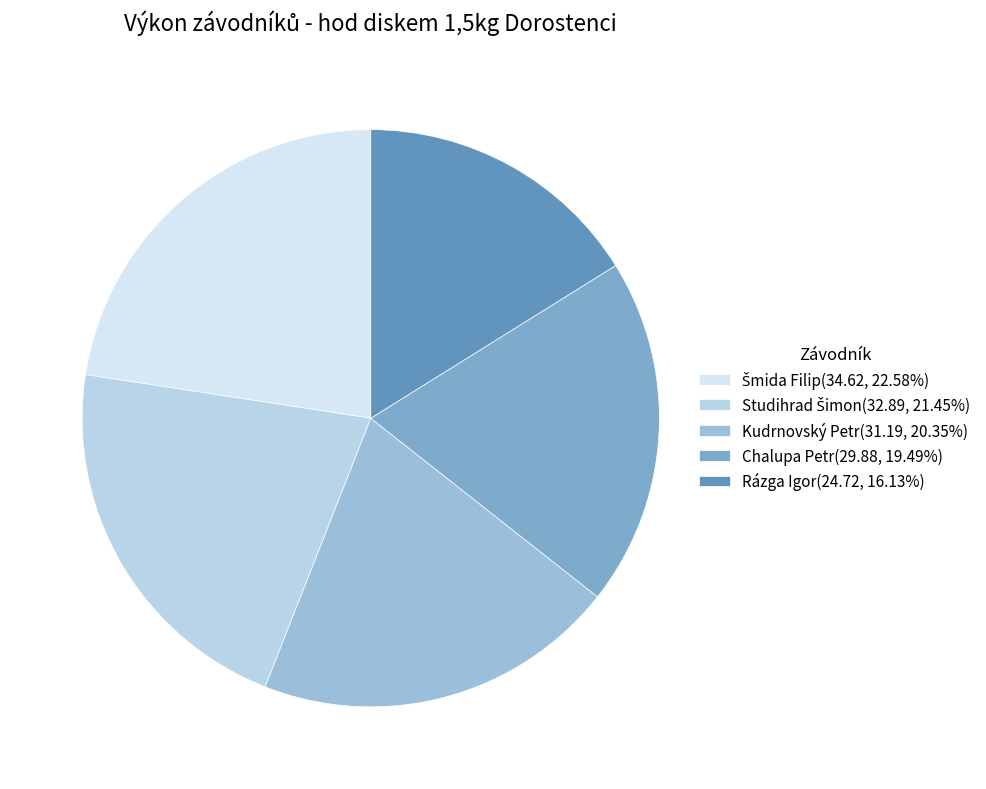

Is there any slice that represents more than half of the pie?

No